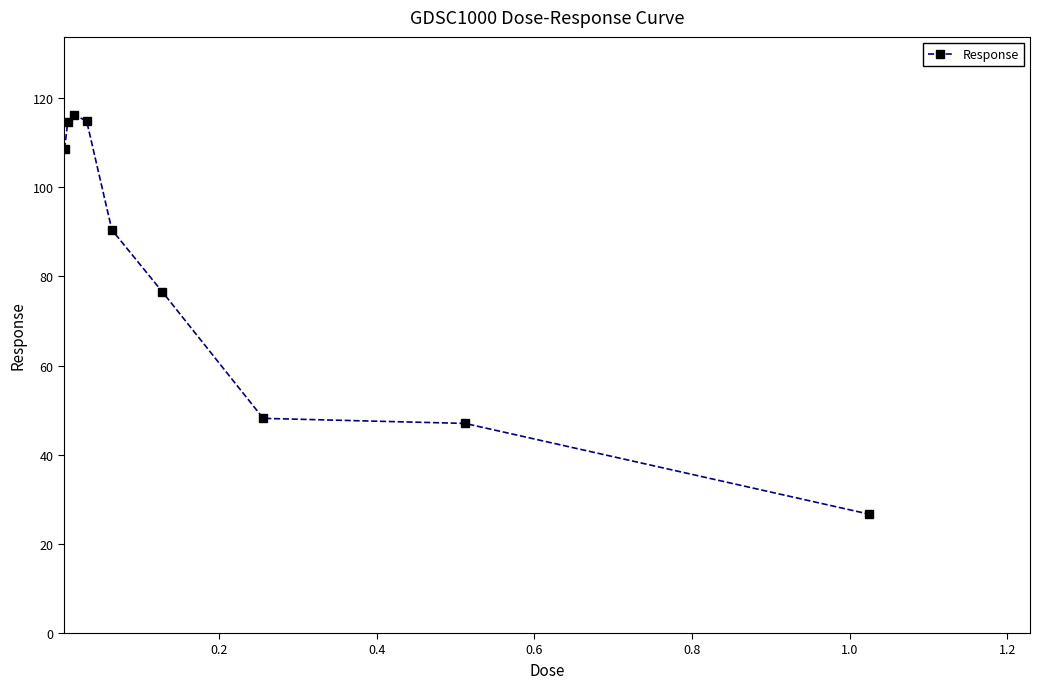

What is the difference between the second highest and minimum values?

88.1